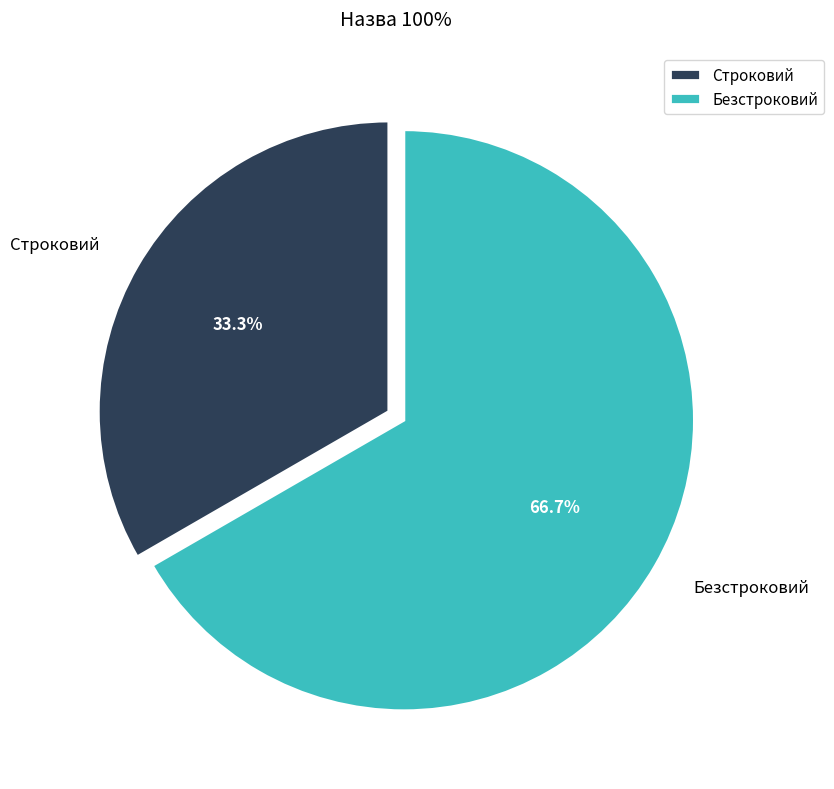

What is the largest slice in the pie chart?

Безстроковий